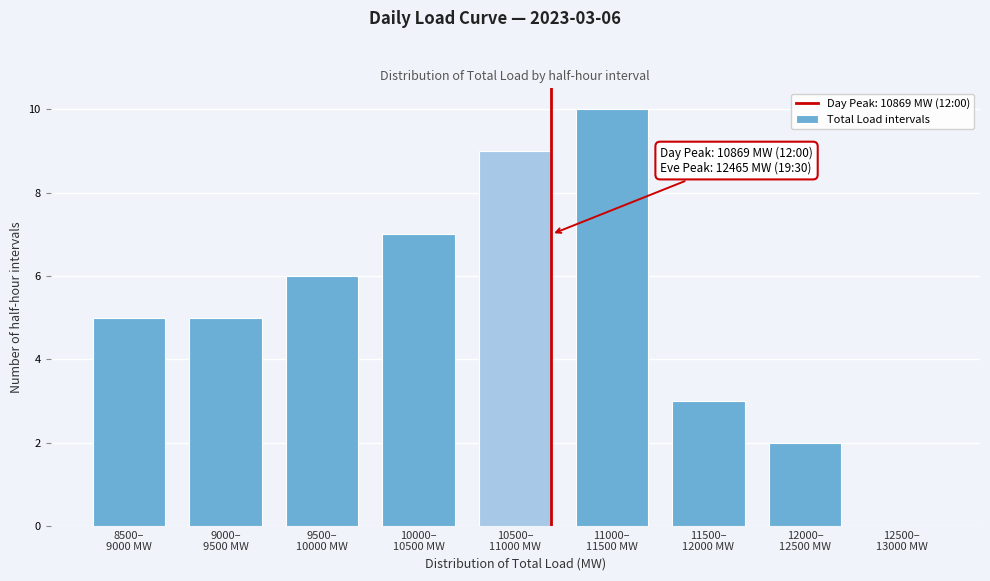

What is the sum of all values?

47